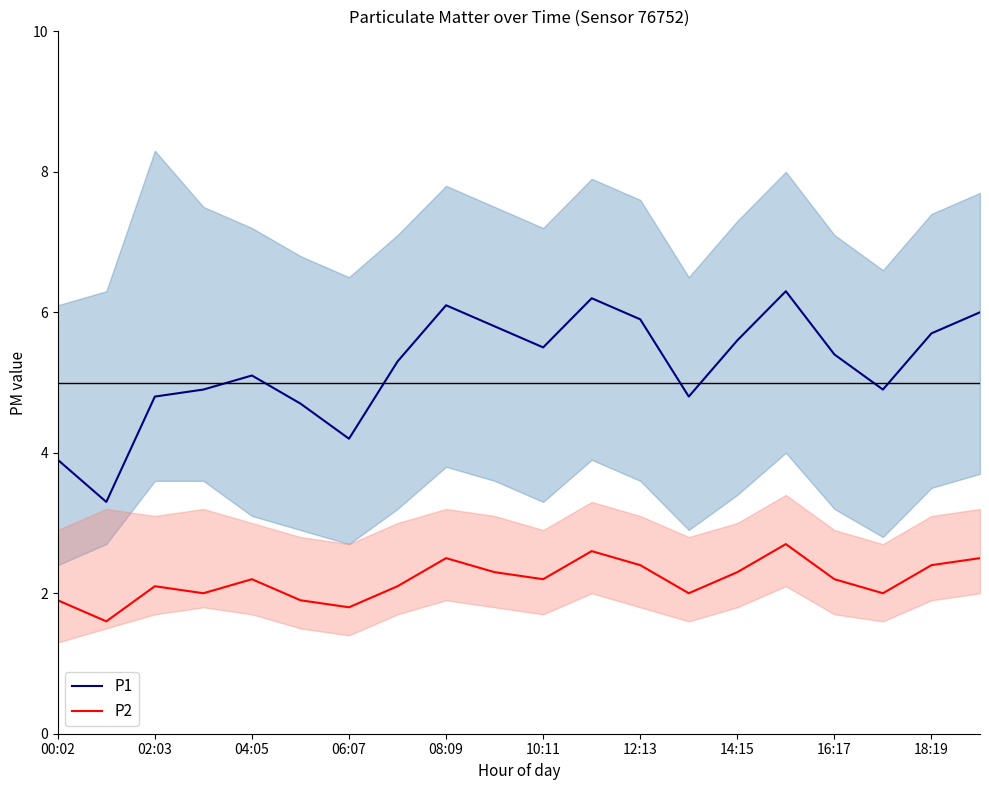

The value of P1 at 06:07 is 7.1. True or false?

False